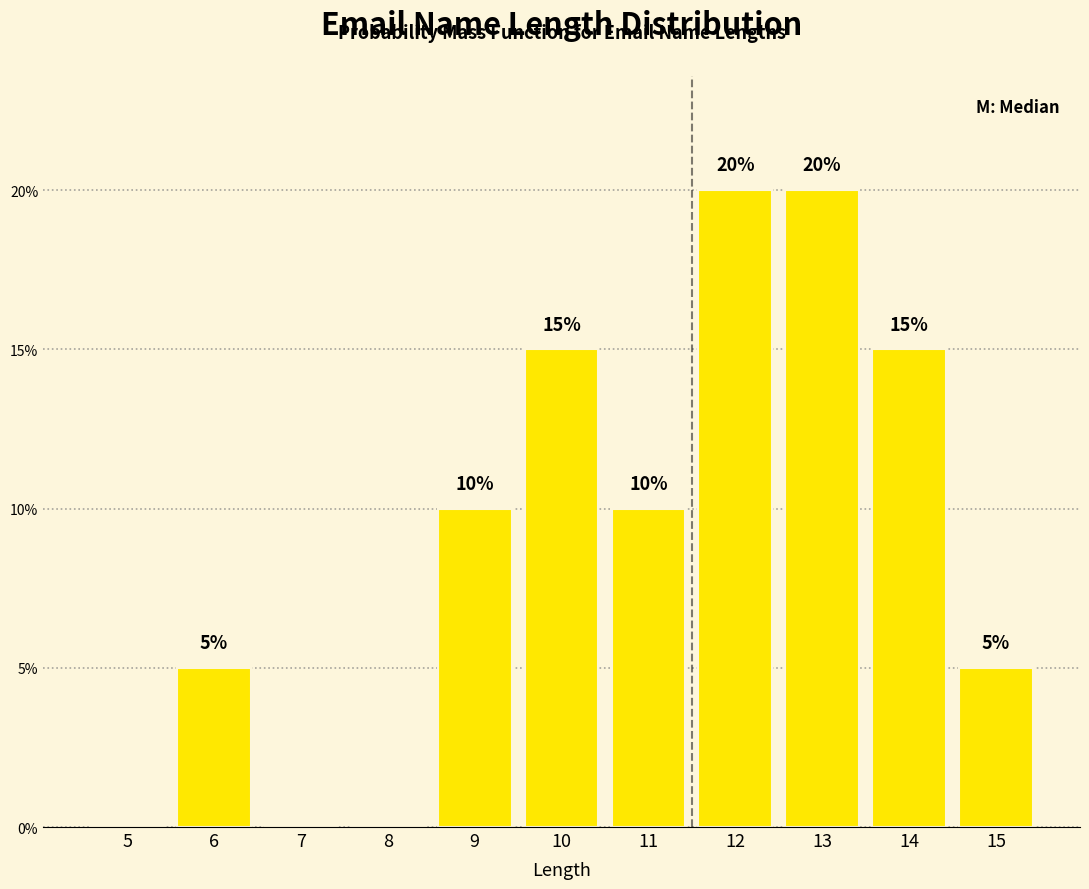

Reading left to right, transcribe all the data shown in this chart.

5=0	6=5	7=0	8=0	9=10	10=15	11=10	12=20	13=20	14=15	15=5